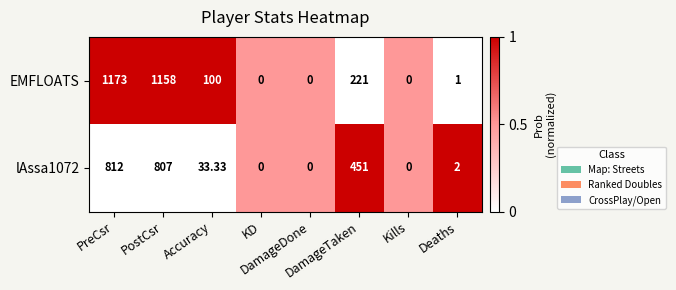

Which series has the largest total across all categories?

EMFLOATS